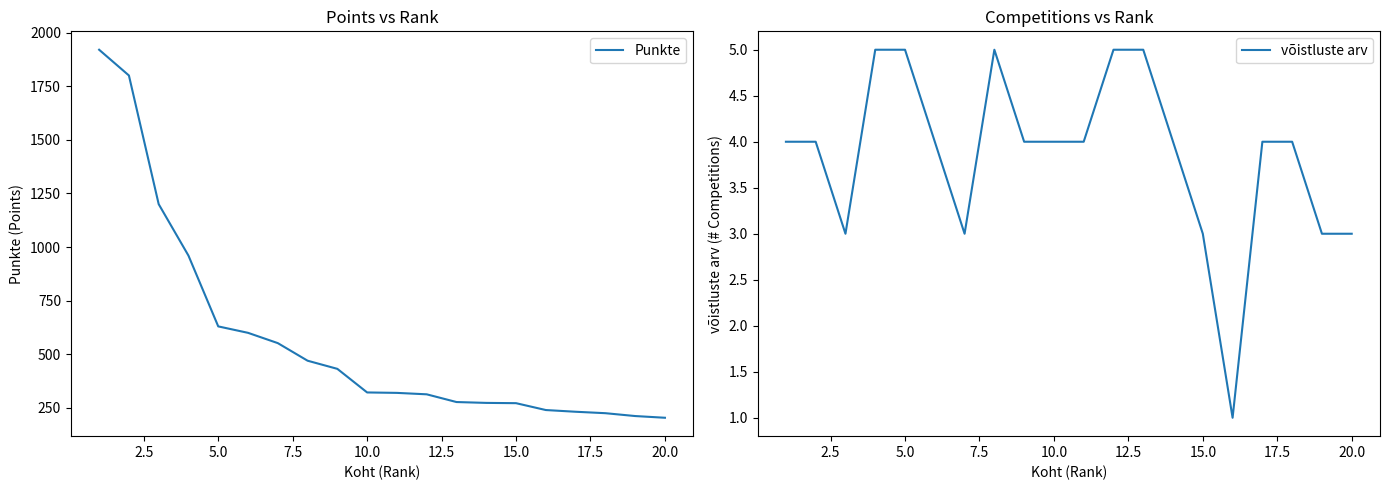

Does the chart display data point markers on the line(s)?

No